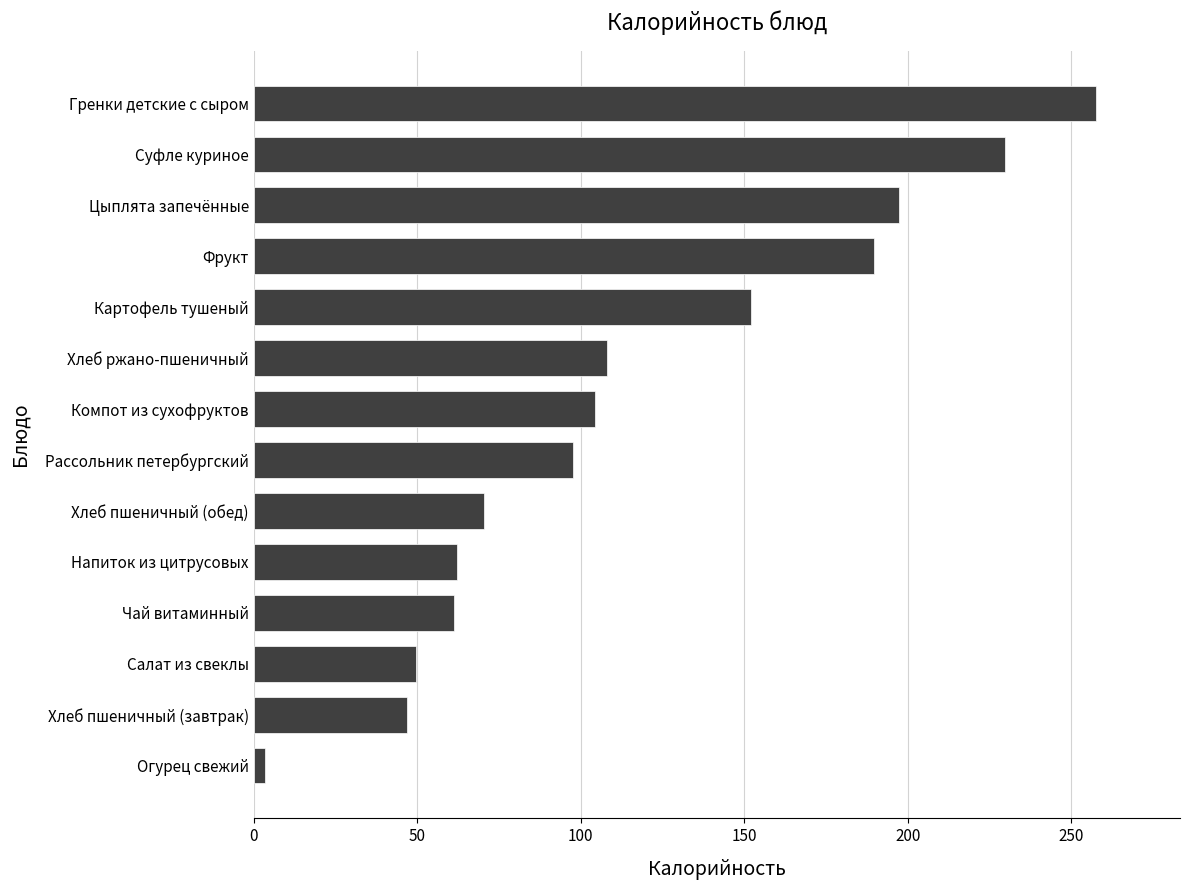

True or false: the data shows 197.4 at Цыплята запечённые.

True